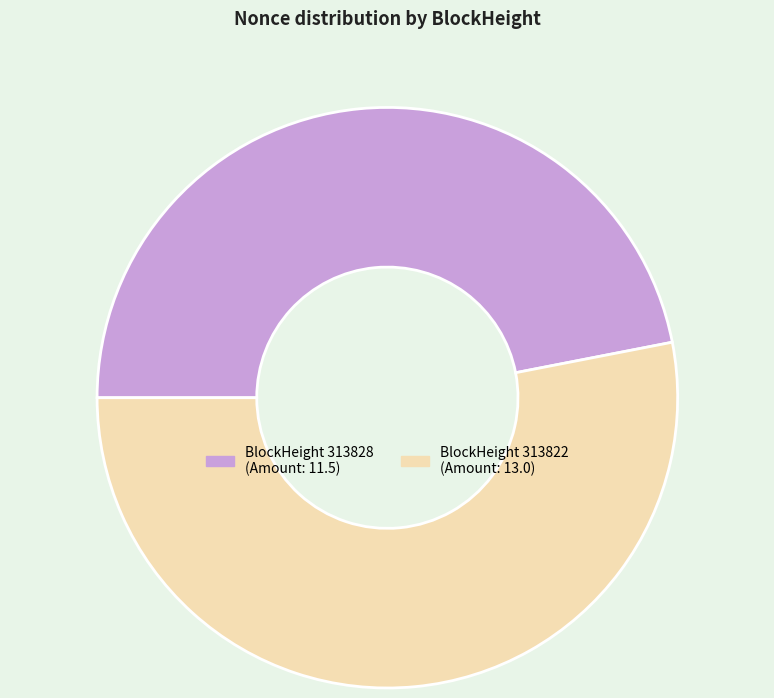

Rank the categories by value from lowest to highest.

313828, 313822